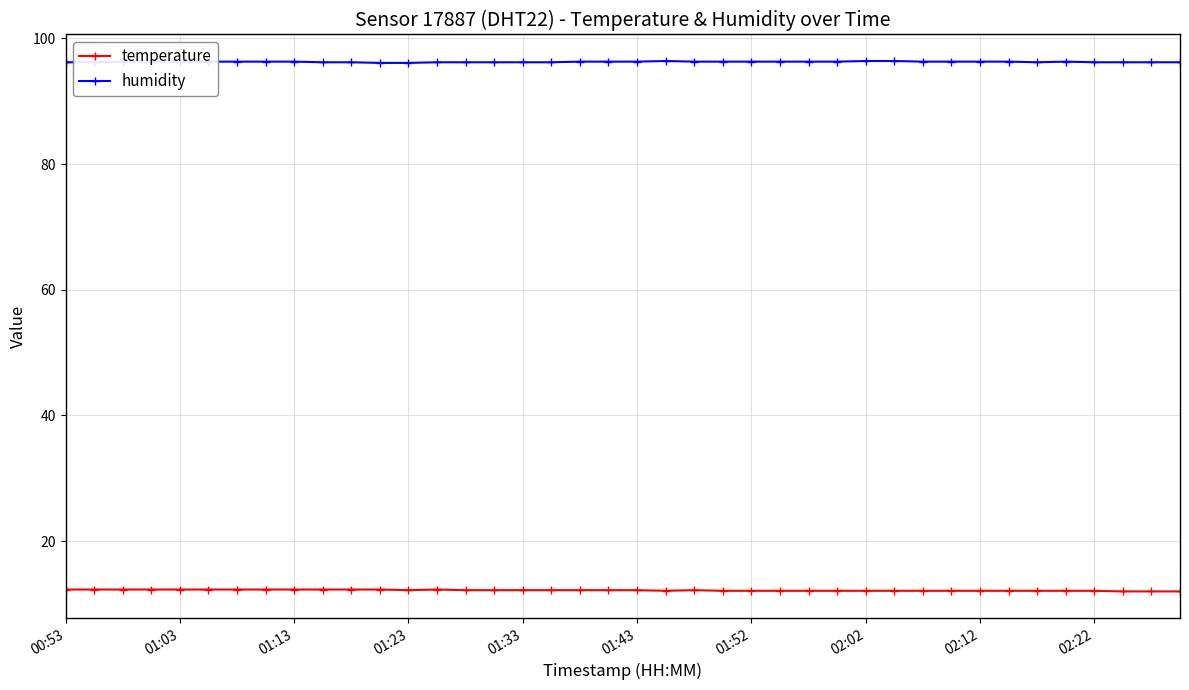

How many distinct data groups are displayed?

2